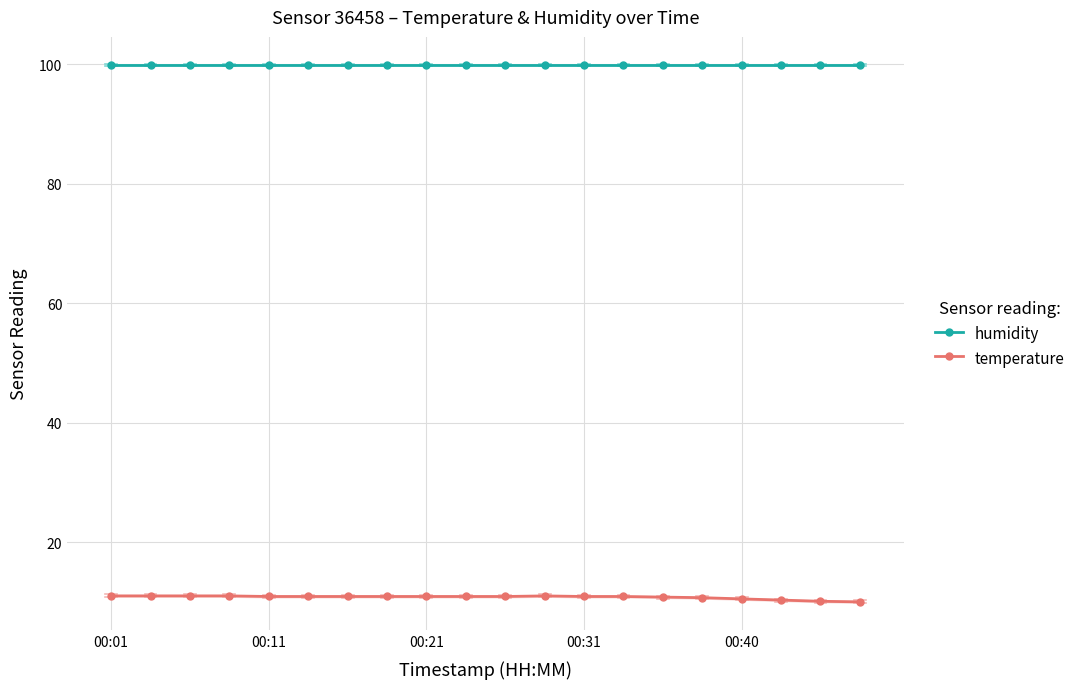

At which category is the sum across all series the highest?

00:01